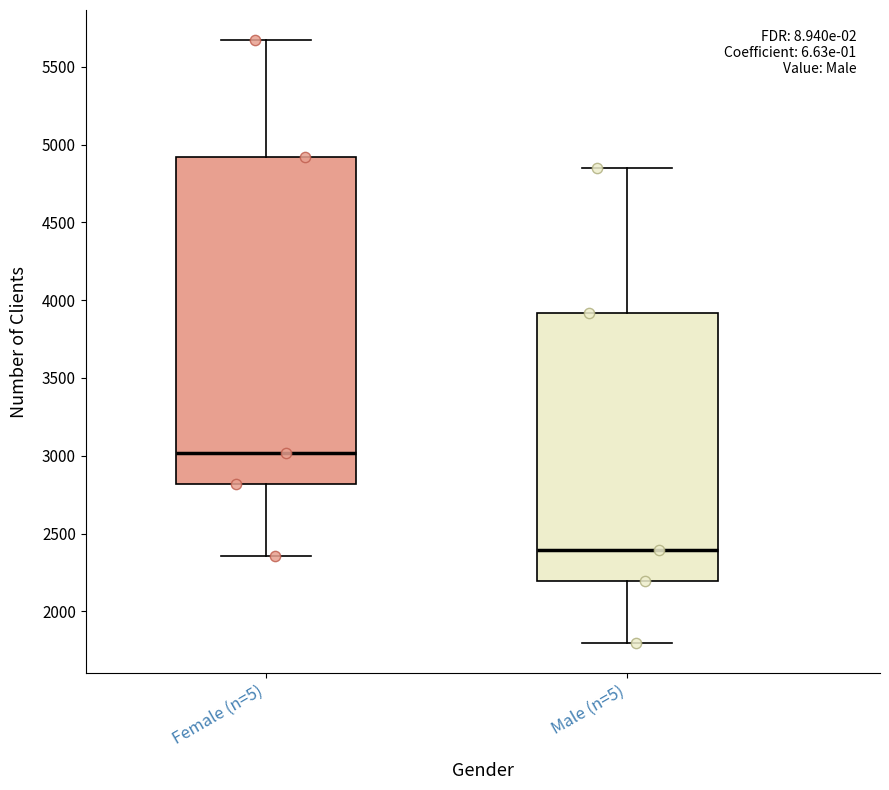

Reading left to right, read every box against the y-axis: the position of its median line, the range the box covers, and the ends of its whiskers. The values are not printed on the chart, so give them approximately, as read against the axis.

Female (n=5): median 3000, box 2800 to 4900, whiskers 2350 to 5650
Male (n=5): median 2400, box 2200 to 3900, whiskers 1800 to 4850